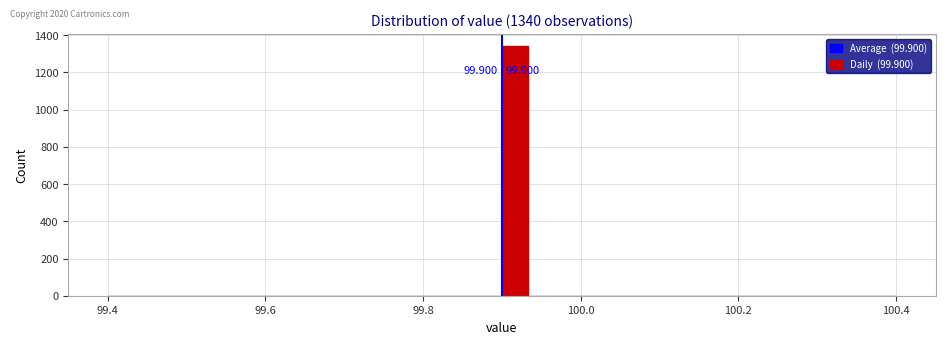

Read against the x-axis, roughly where is the centre of the tallest bar?

99.92